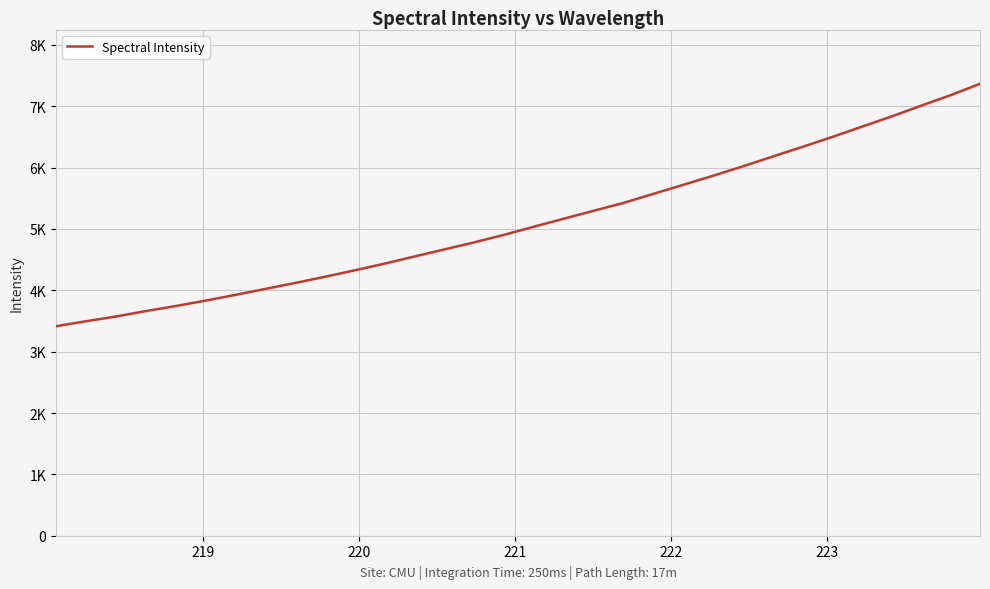

Does the chart have visible grid lines?

Yes